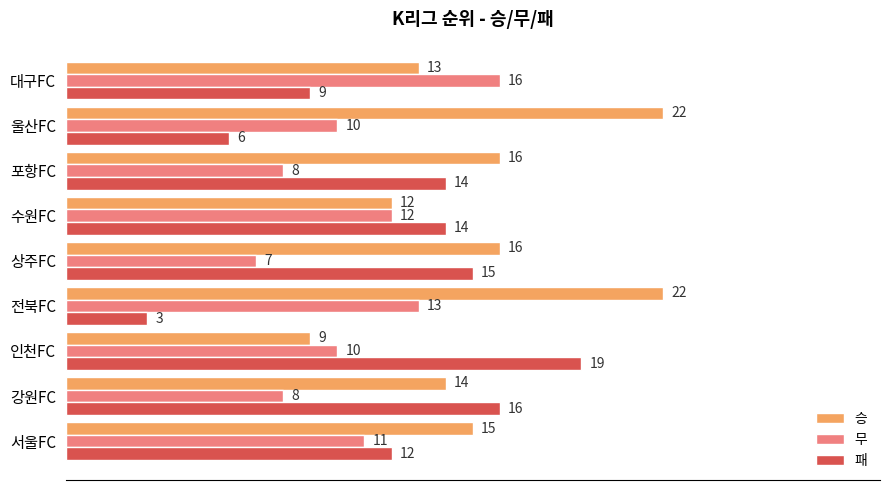

Count the number of data series in this chart.

3